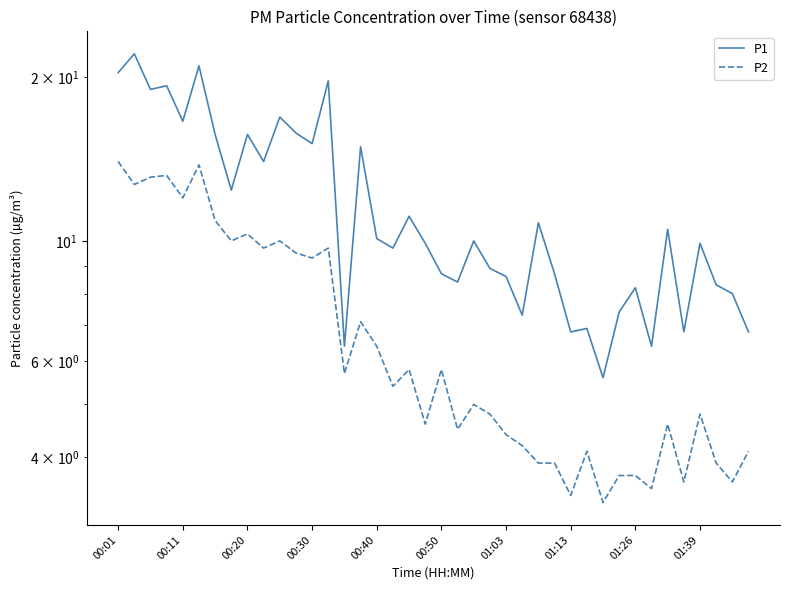

Count the number of data series in this chart.

2